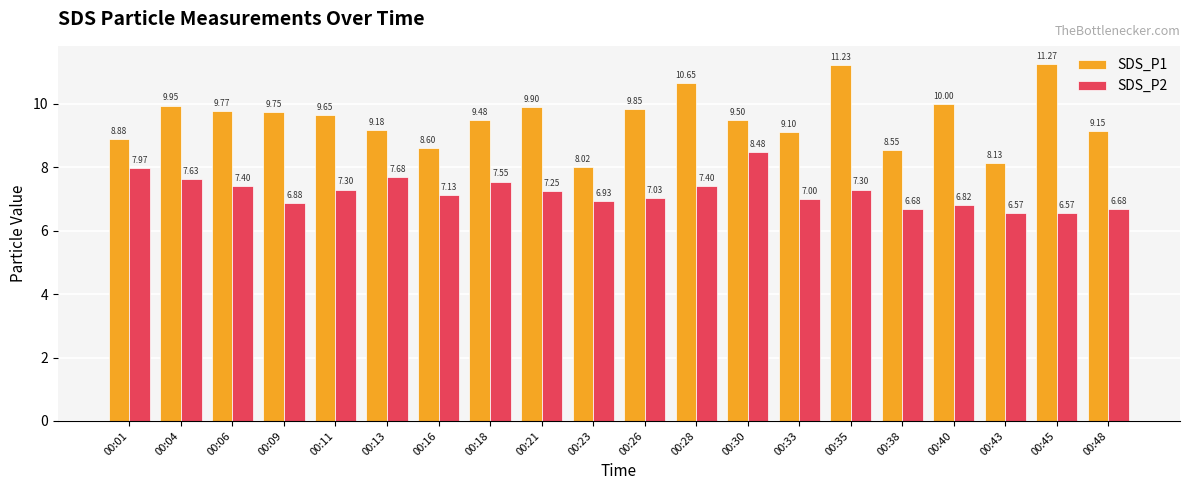

What is the sum of all SDS_P1 values?

190.6